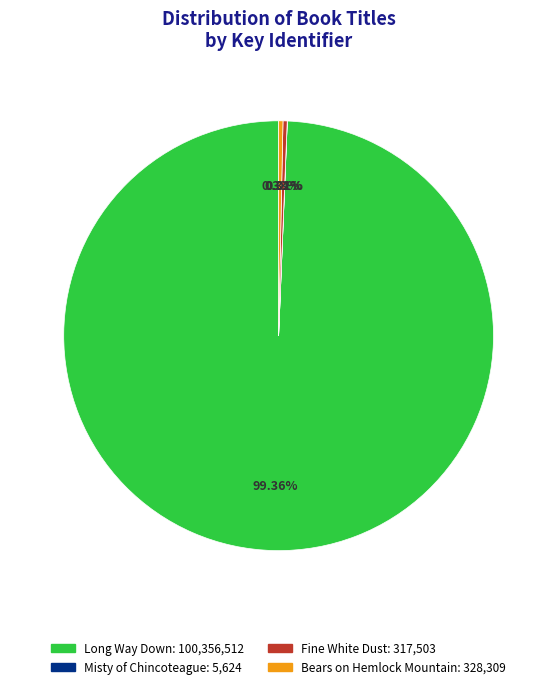

Does any single category account for the majority?

Yes